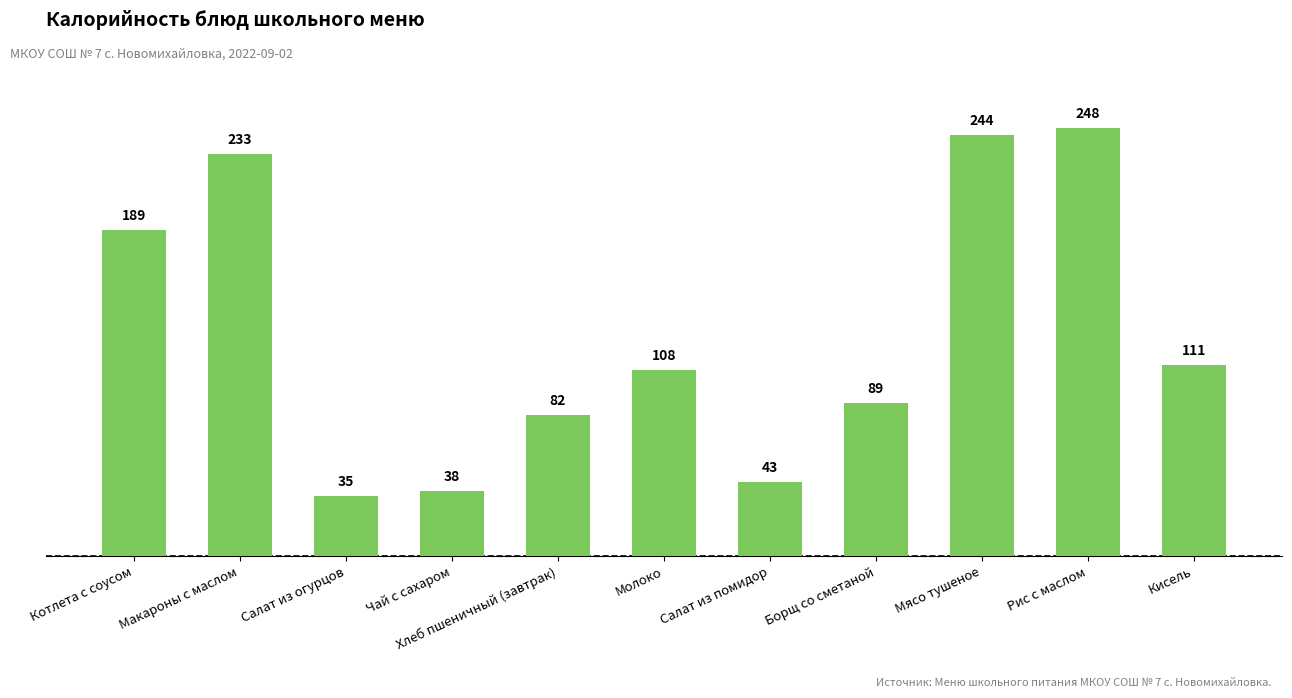

What is the average value?

129